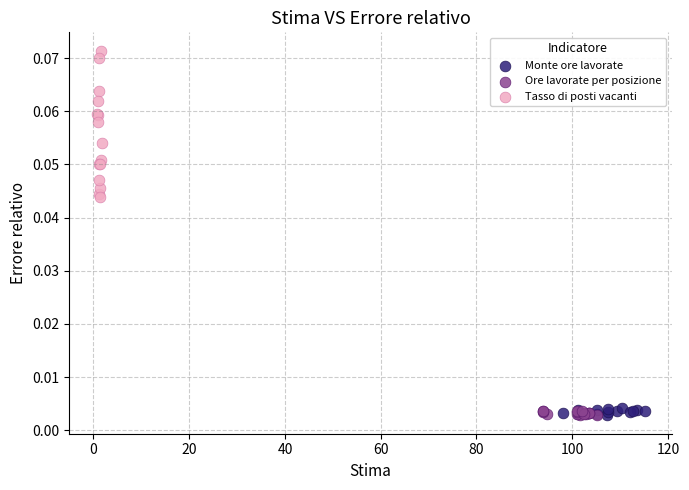

Which series has the widest spread of Y values?

Tasso di posti vacanti